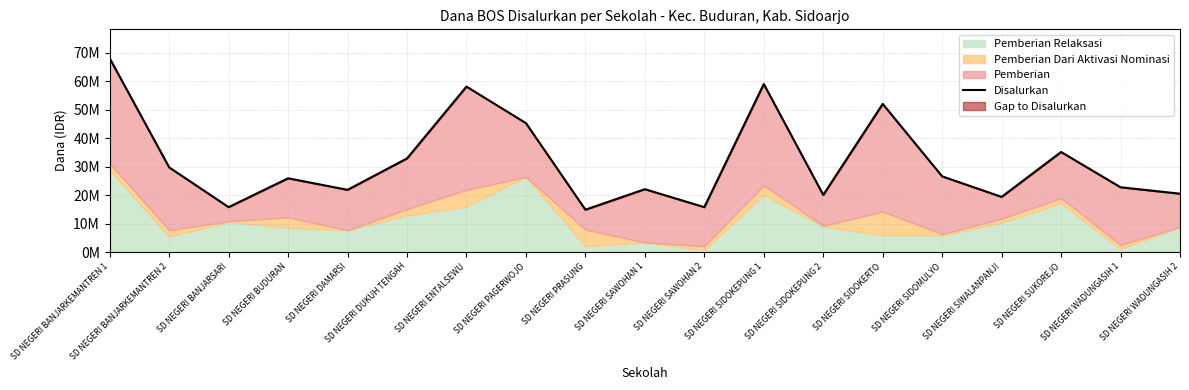

At which category does the data reach its first local peak?

SD NEGERI BUDURAN